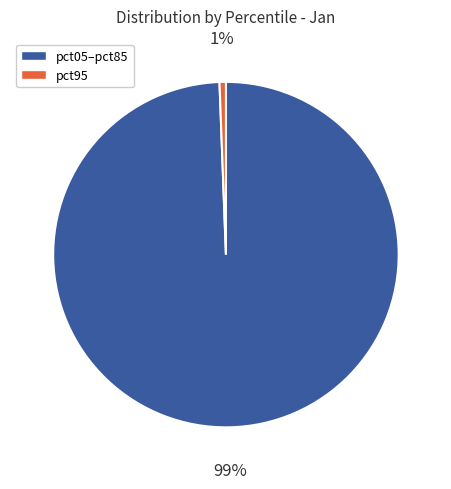

Is there a majority slice in this chart?

Yes